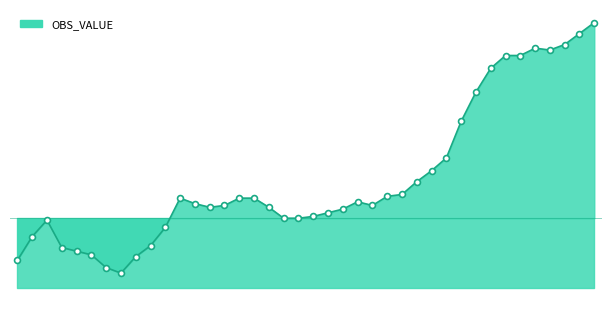

What is the change in value from 2013-Q1 to 2015-Q2?

+20.5